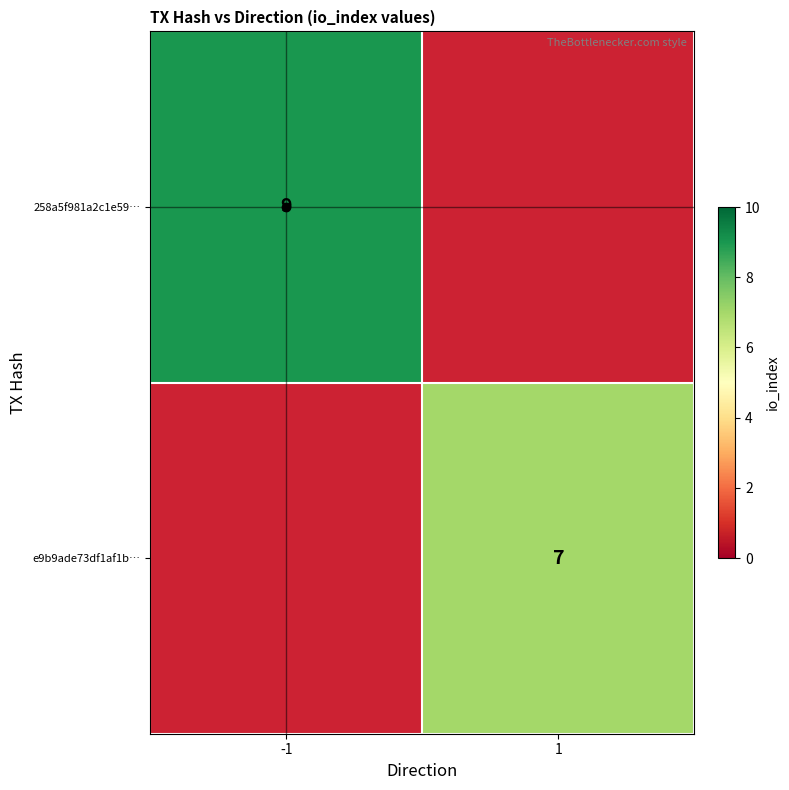

The e9b9ade73df1af1b… series shows 9.3 at 1. True or false?

False